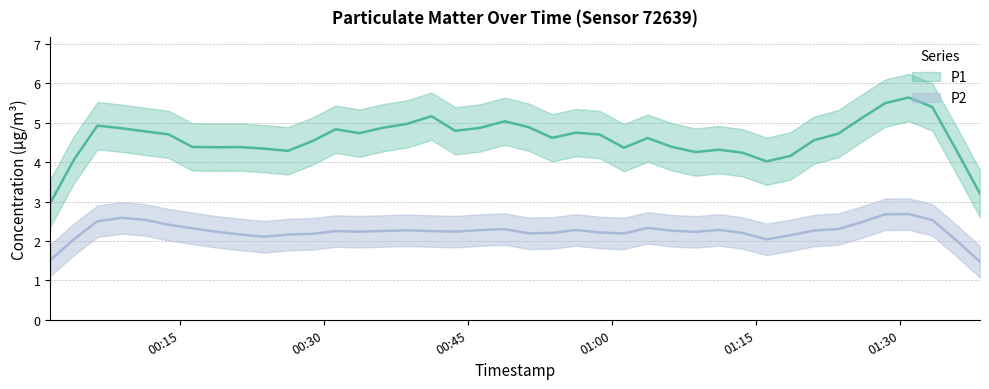

What is the total value across all series at 20?

6.9